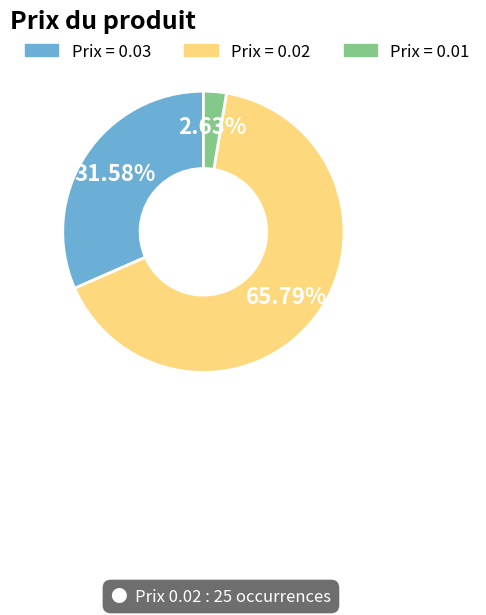

Does any single category account for the majority?

Yes